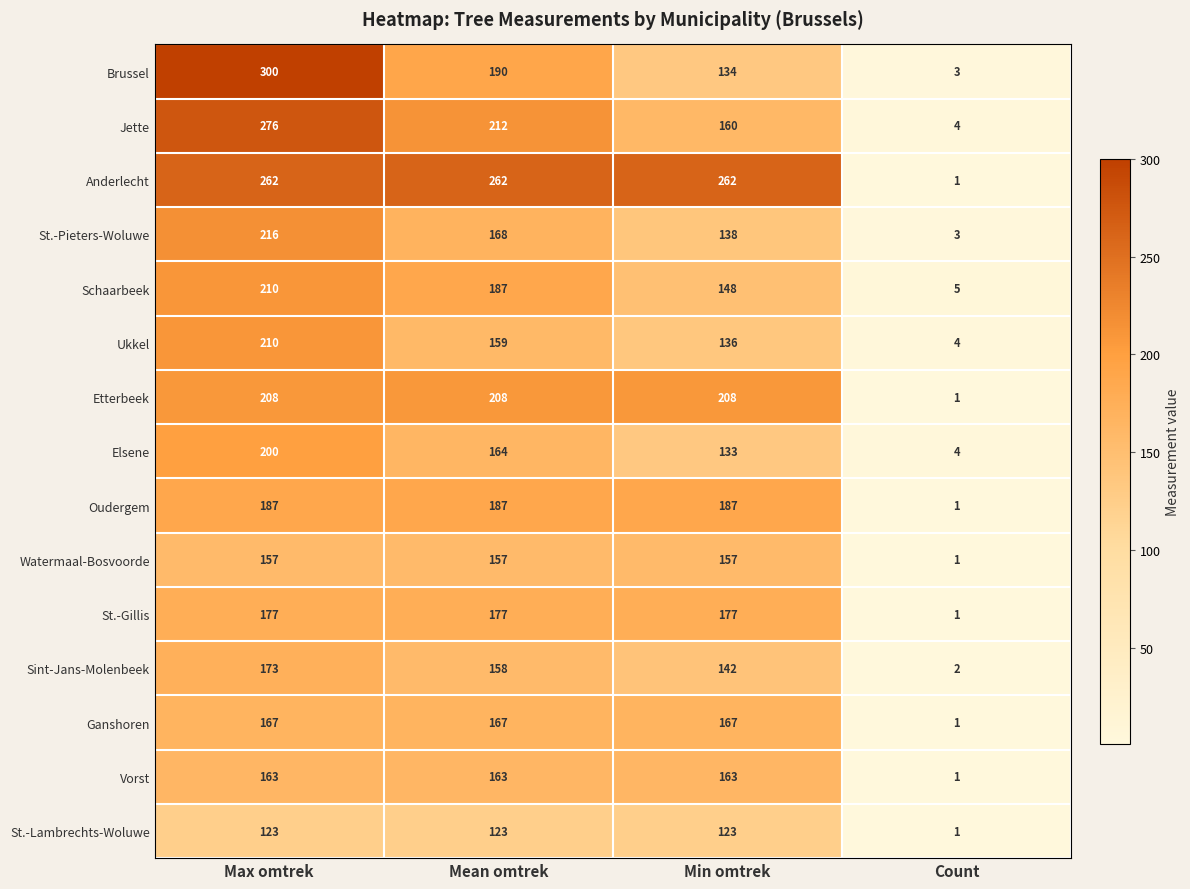

Which series has the largest range (max minus min)?

Brussel